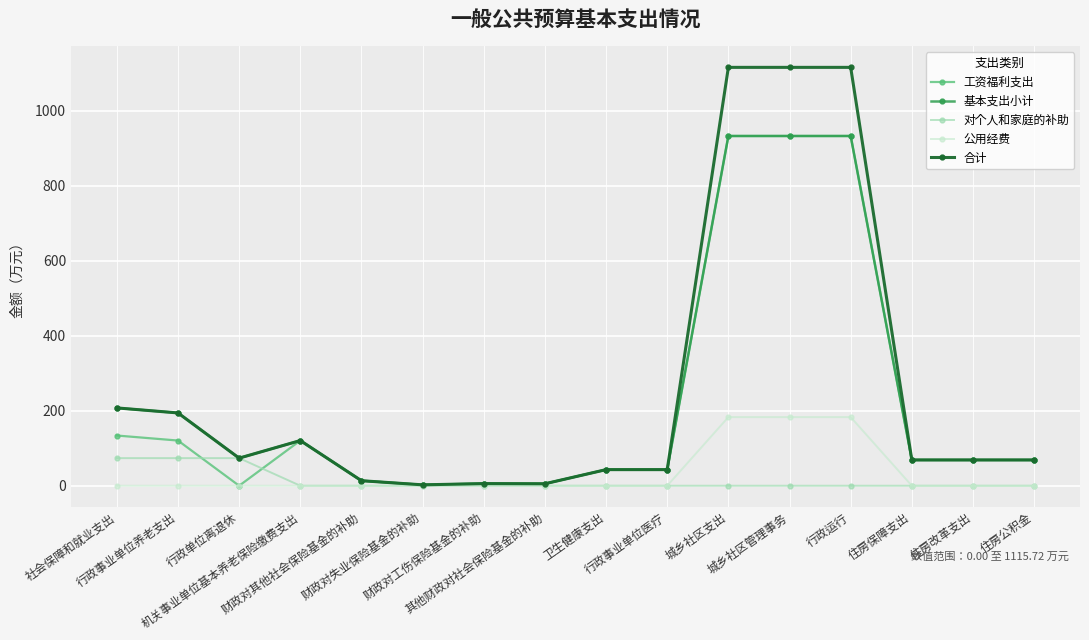

At how many categories does at least one series exceed 289?

3